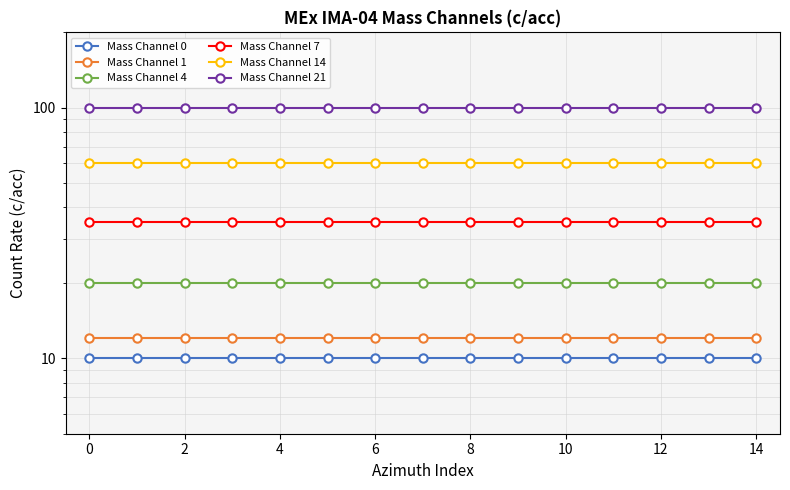

What is the minimum value shown in the chart?

10.0